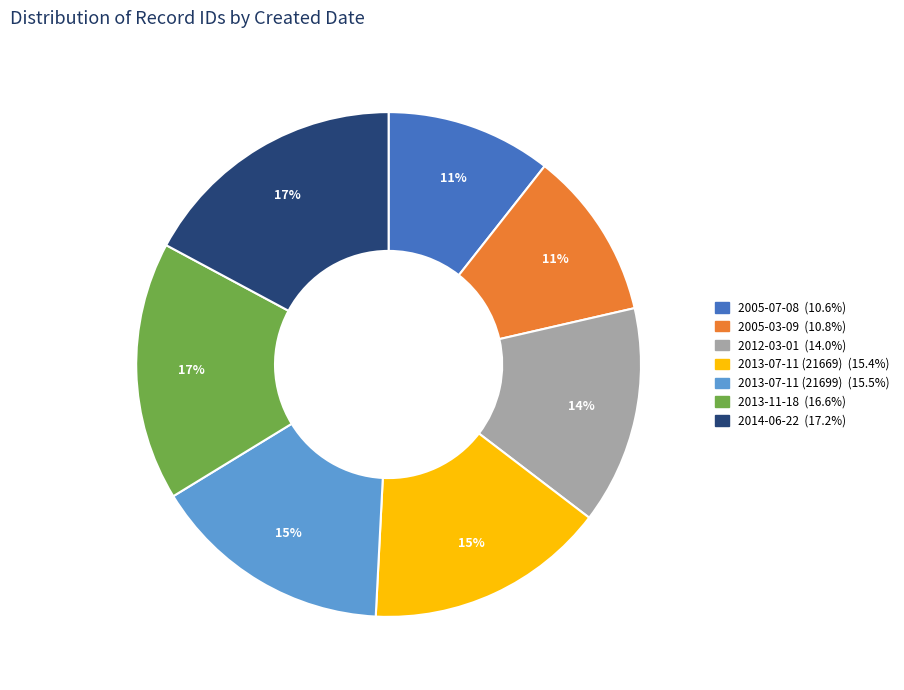

To the nearest percent, what is the average slice percentage?

14%